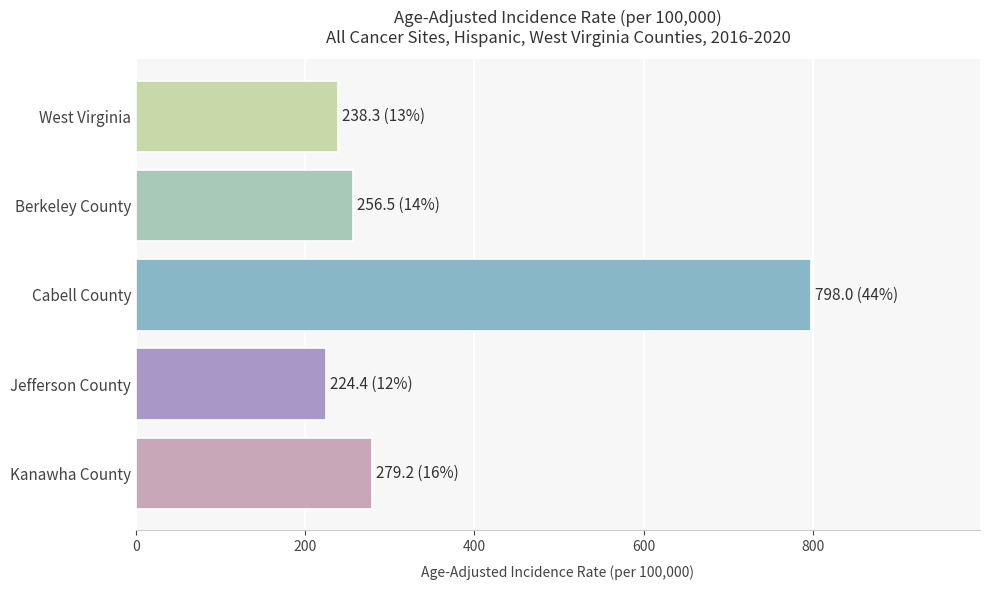

Is it true that the value at West Virginia is 423.0?

False